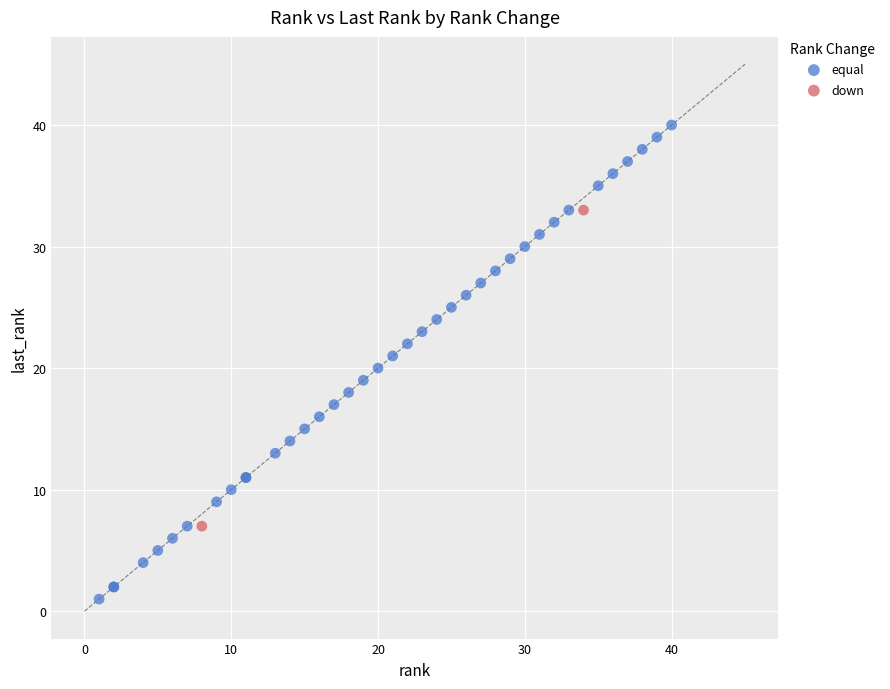

What are all the series names shown in the legend?

equal, down